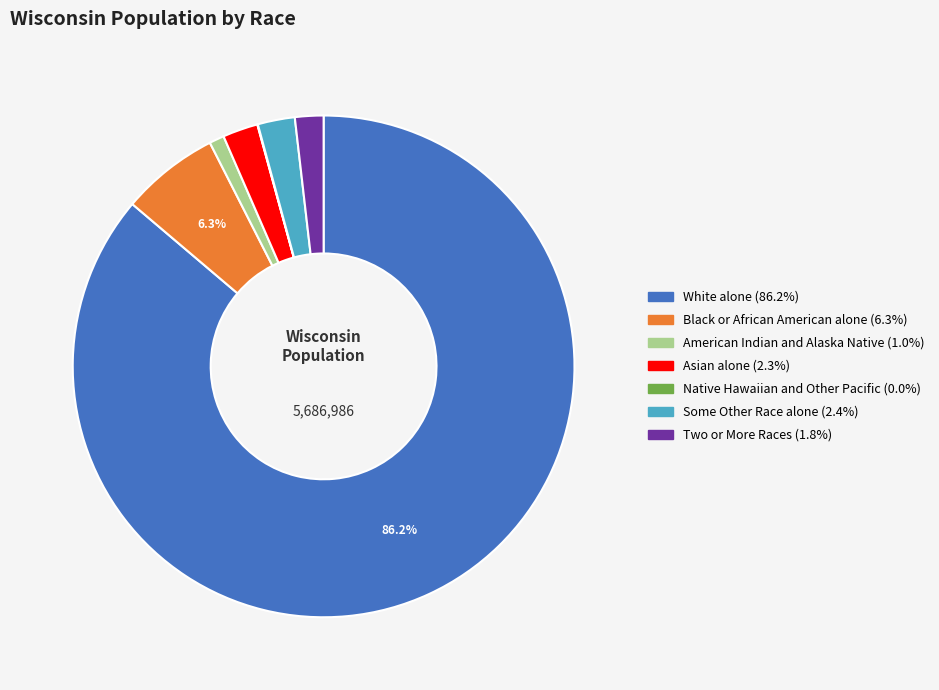

Does any single category account for the majority?

Yes